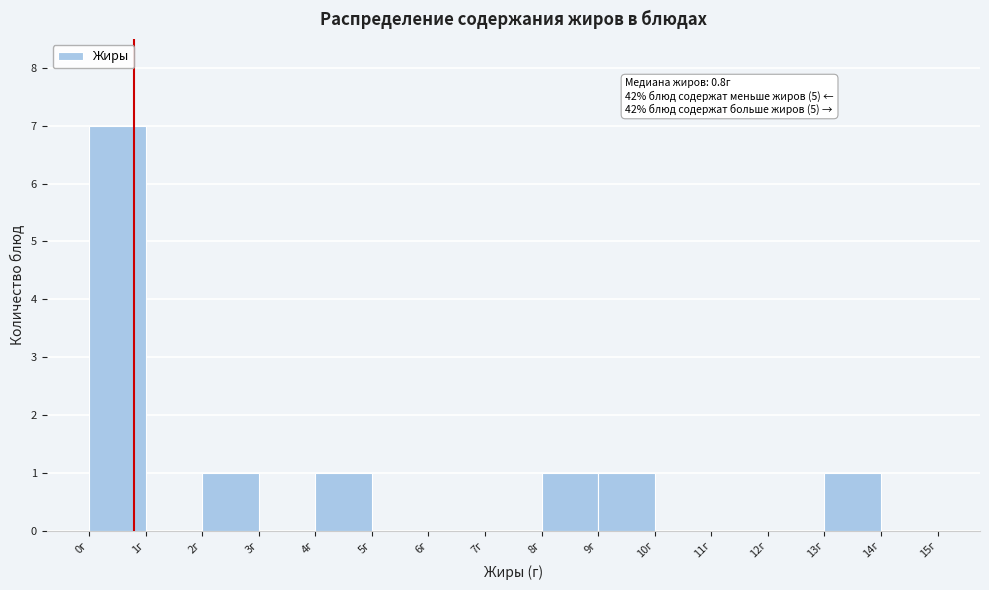

Over which range of the x-axis is the bar tallest?

0 to 1